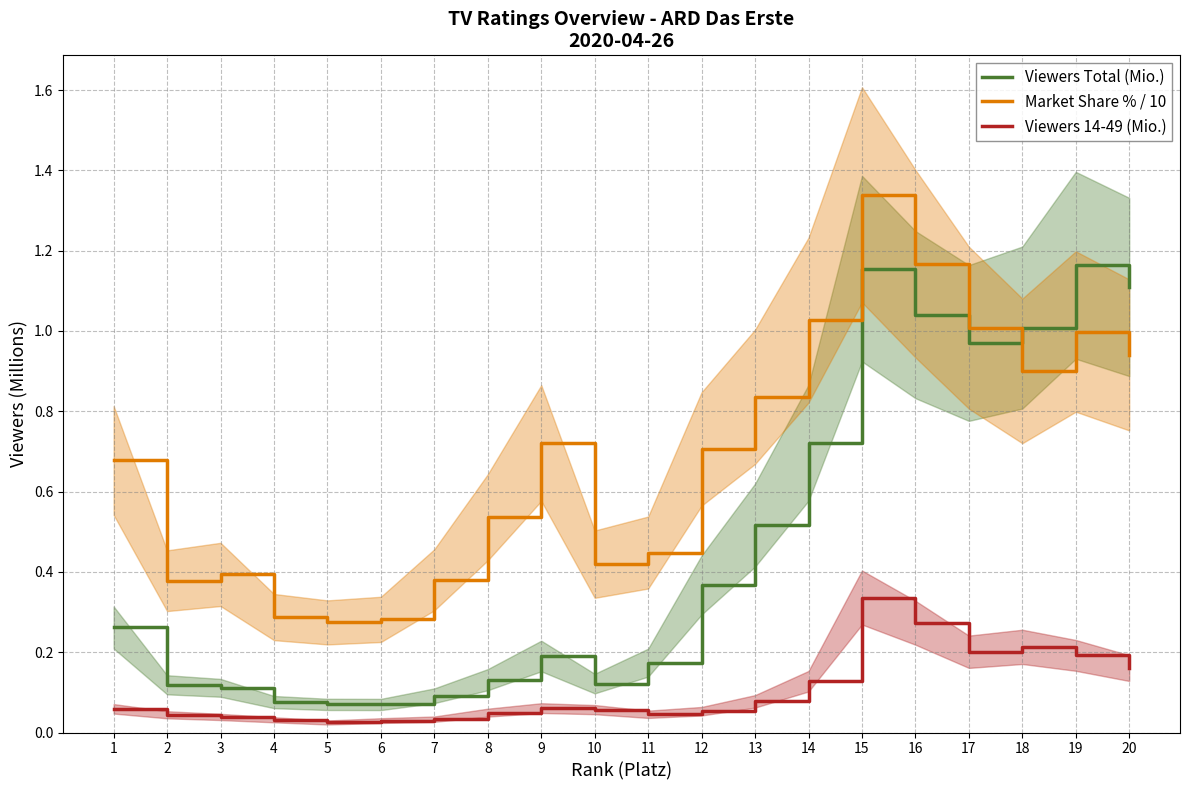

At how many categories does at least one series exceed 0?

20